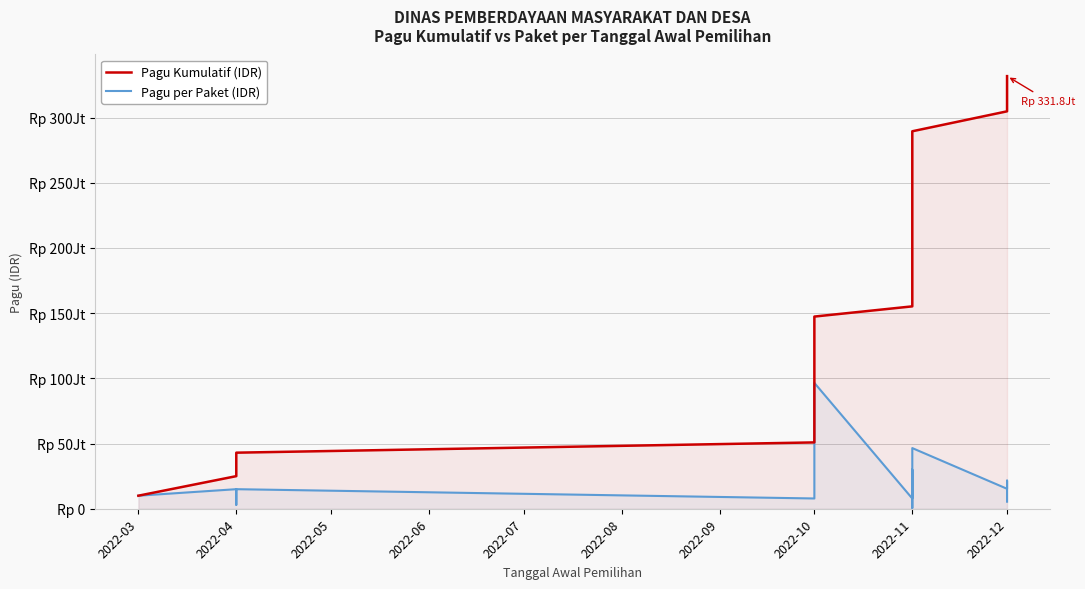

Which series has the largest total across all categories?

Pagu Kumulatif (IDR)